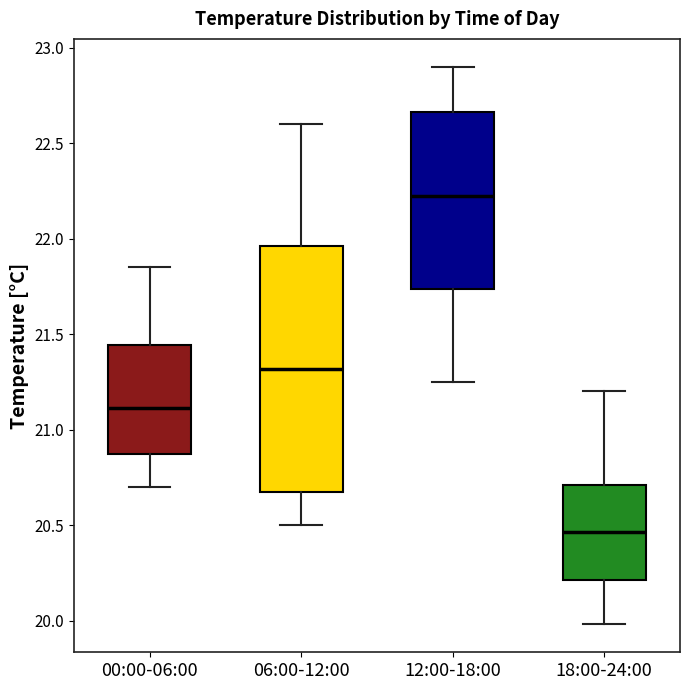

Reading left to right, transcribe this box plot: for each box, give where its median line is, the range the box spans, and where its two whiskers end, as read against the y-axis. The values are not printed on the chart, so give them approximately, as read against the axis.

00:00-06:00: median 21.10, box 20.85 to 21.45, whiskers 20.70 to 21.85
06:00-12:00: median 21.30, box 20.65 to 21.95, whiskers 20.50 to 22.60
12:00-18:00: median 22.25, box 21.75 to 22.65, whiskers 21.25 to 22.90
18:00-24:00: median 20.45, box 20.20 to 20.70, whiskers 20.00 to 21.20